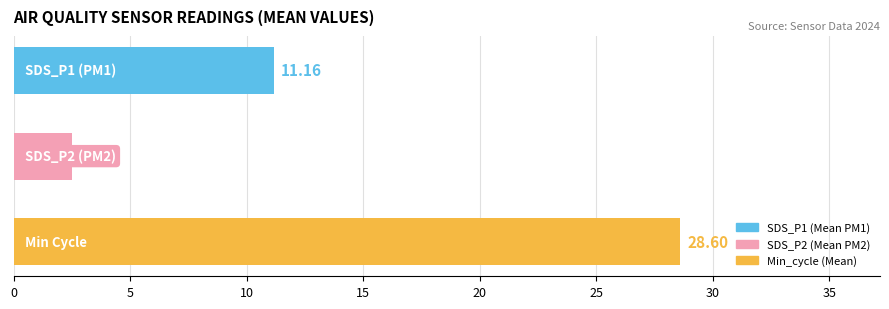

What is the average value?

14.1